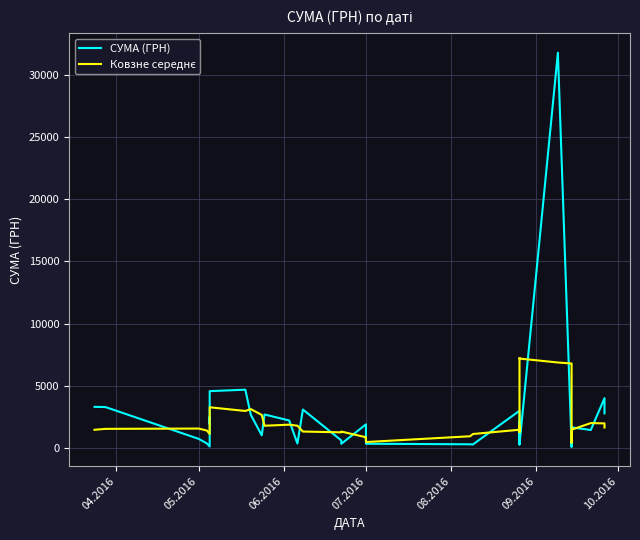

How many interior local valleys does the Ковзне середнє series have?

8